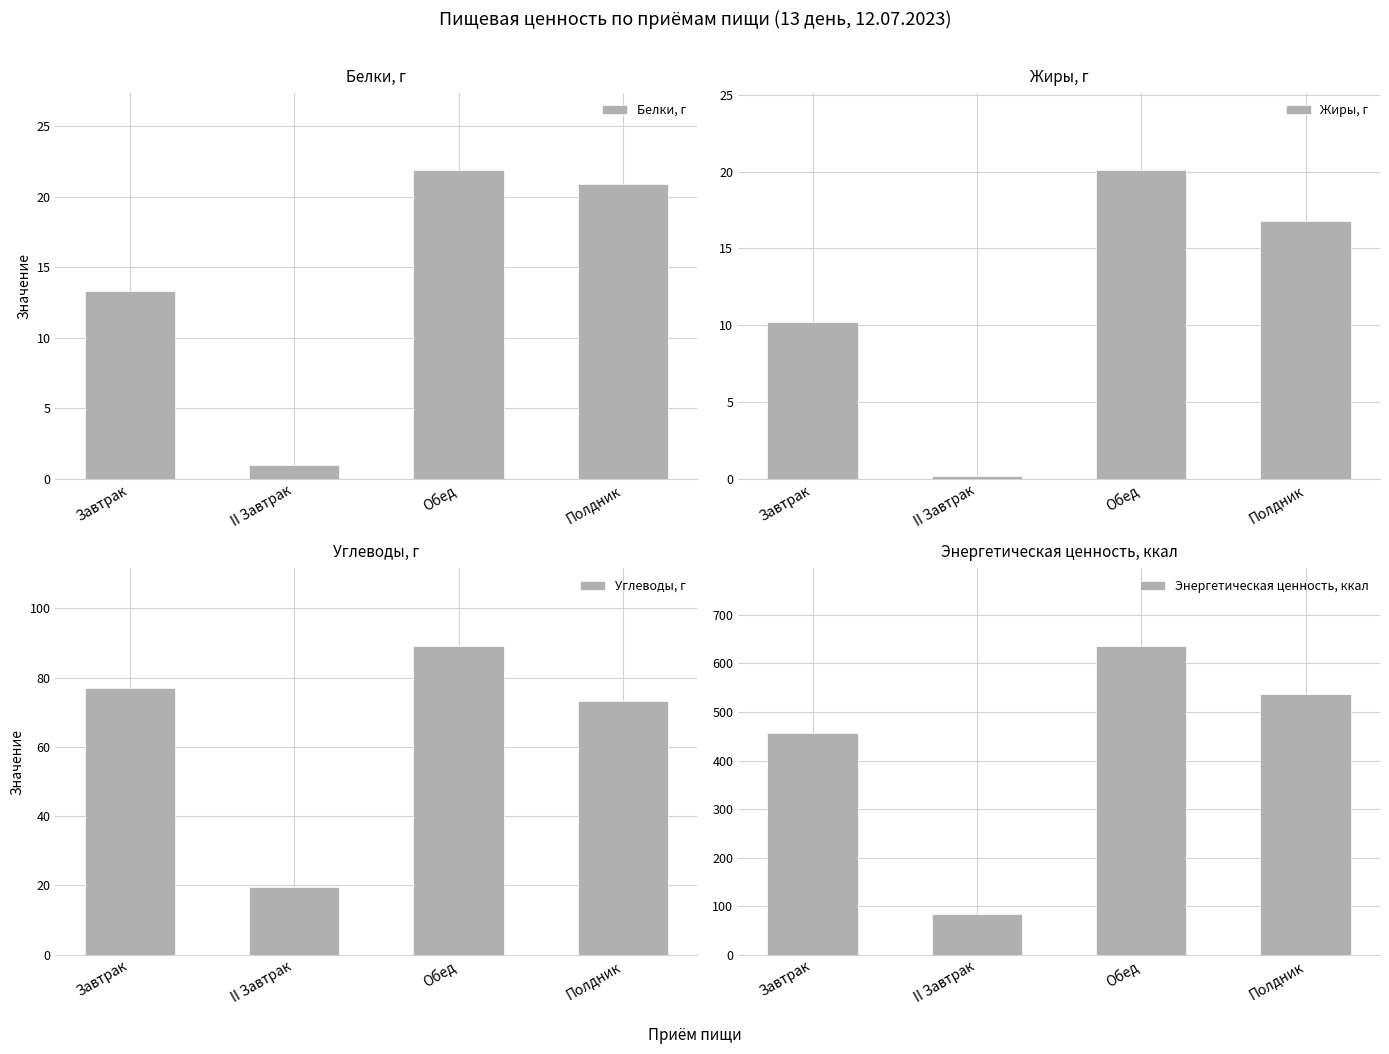

Reading right to left, extract all data points from this chart.

Белки, г: 20.9	21.9	1.0	13.3
Жиры, г: 16.8	20.1	0.2	10.2
Углеводы, г: 73.1	89.2	19.6	77.1
Энергетическая ценность, ккал: 536.3	636.7	83.4	457.7